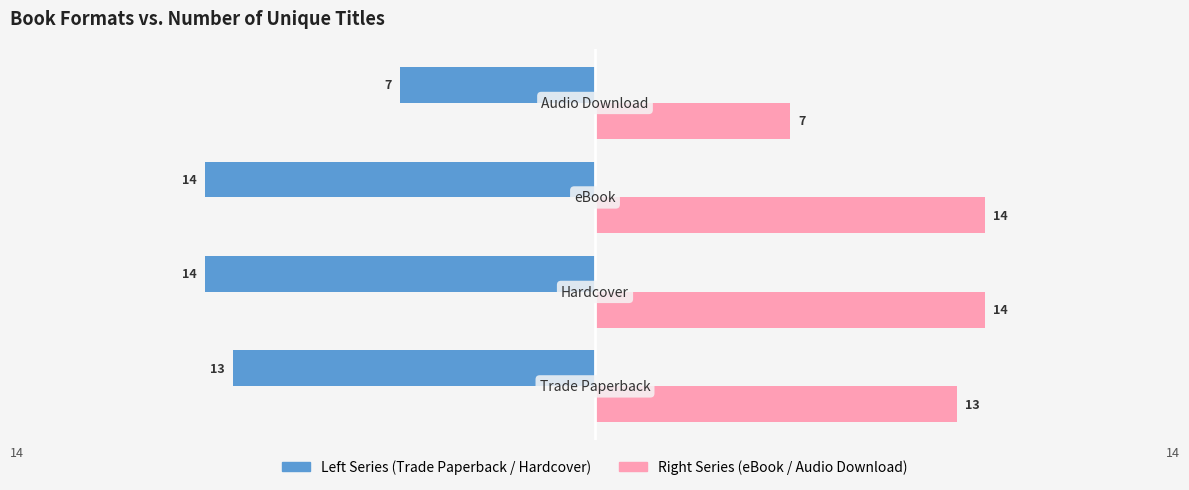

What is the smallest value displayed?

-14